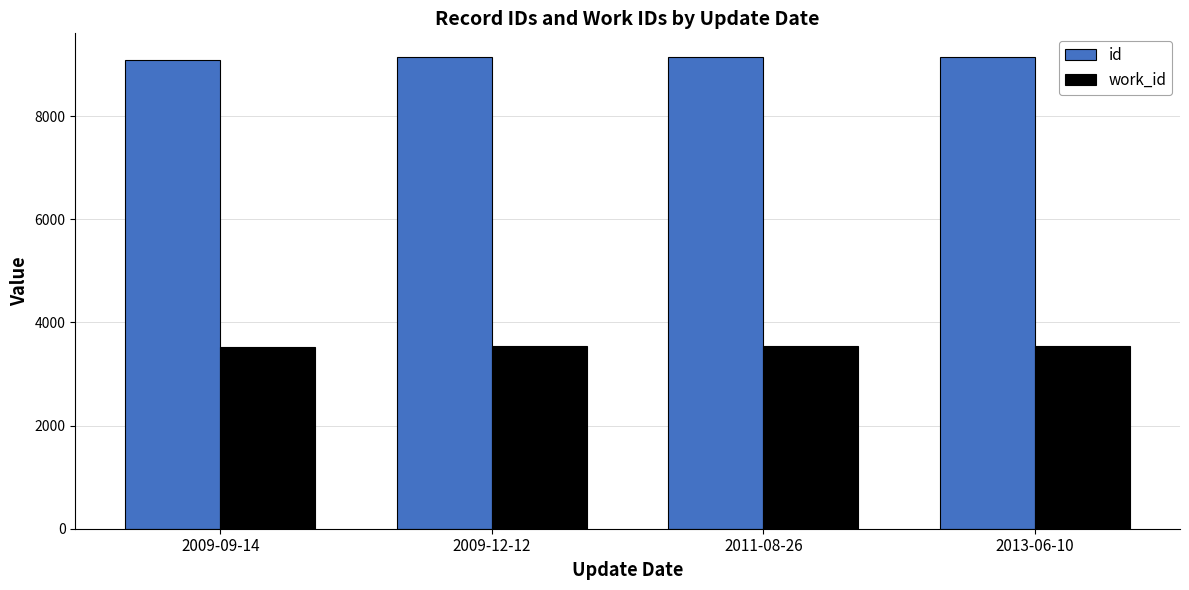

What is the spread (max minus min) of values at 2011-08-26?

5599.0